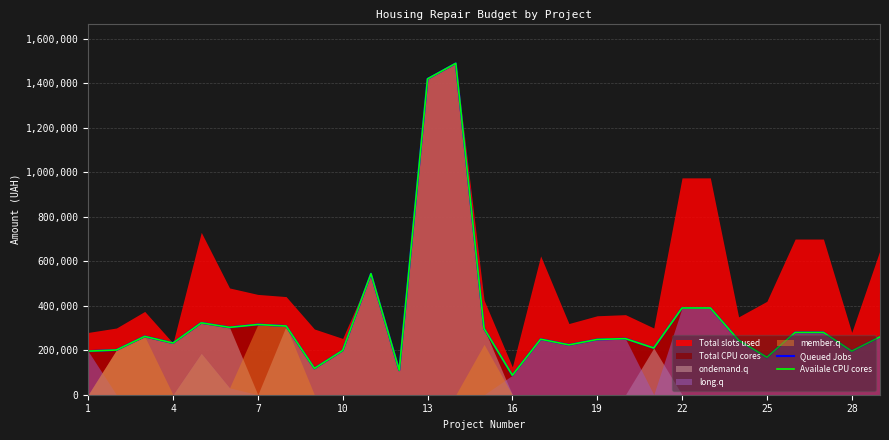

Count the number of categories in the chart.

29